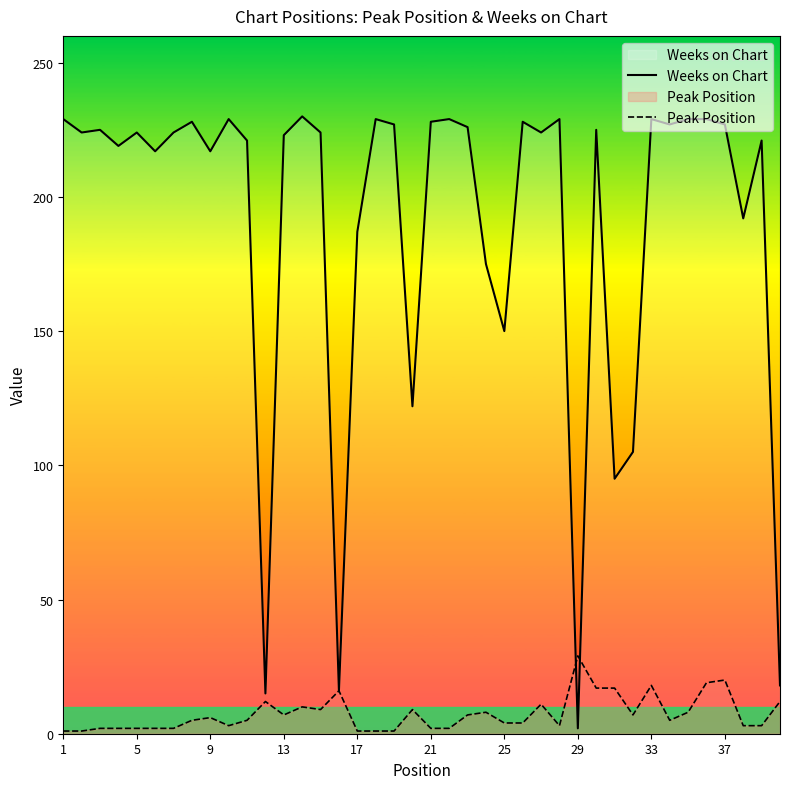

List the series in order of their overall mean, lowest first.

Peak Position, Weeks on Chart